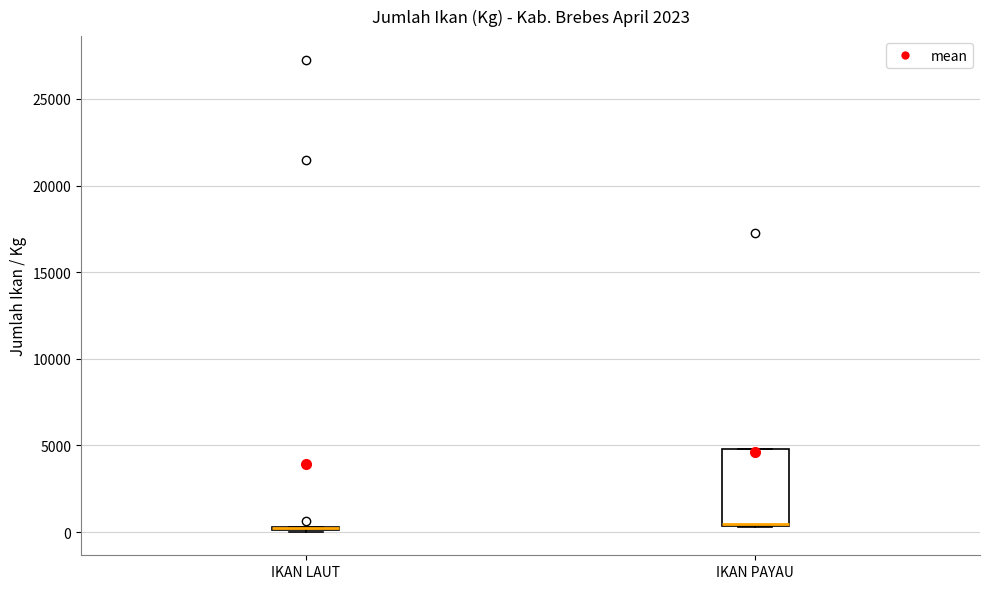

Which box is the tallest, from its lower edge to its upper edge?

IKAN PAYAU